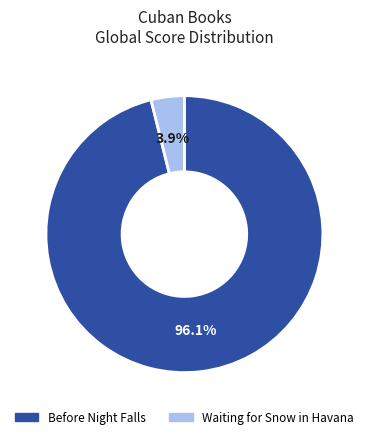

Rank the categories by value from highest to lowest.

Before Night Falls, Waiting for Snow in Havana